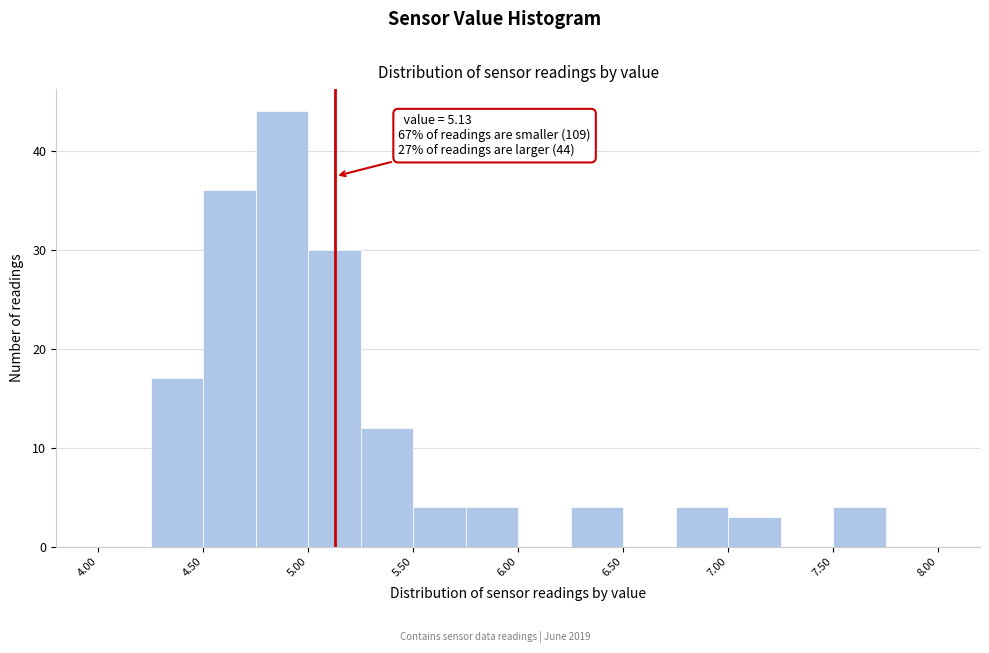

Which range on the x-axis has the tallest bar?

4.75 to 5.00